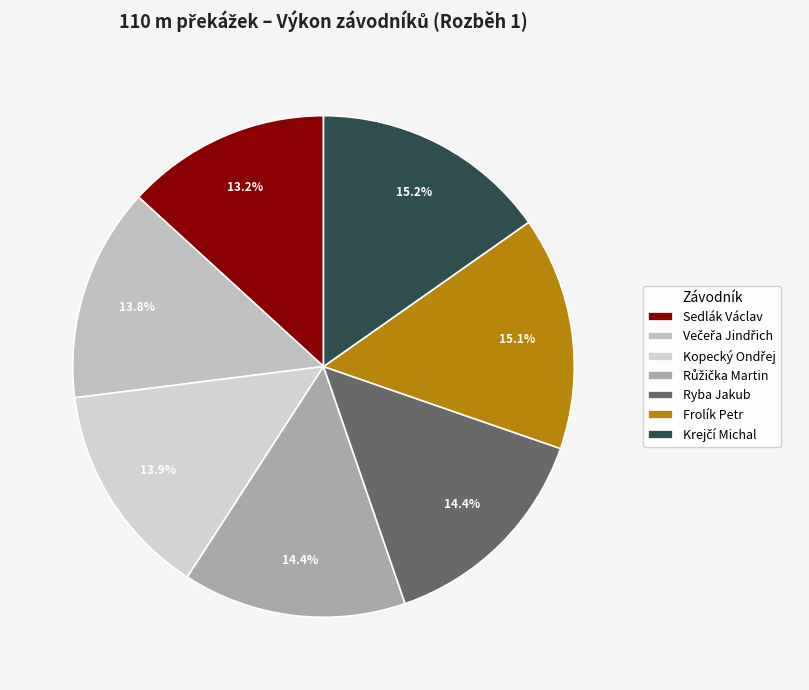

What is the smallest slice in the pie chart?

Sedlák Václav